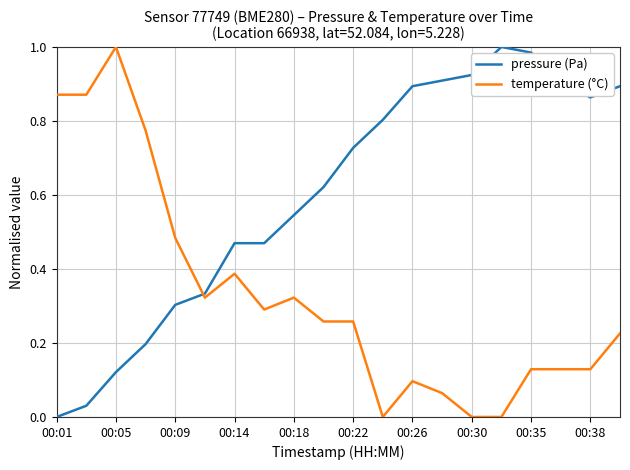

Which series has the largest total across all categories?

pressure (Pa)